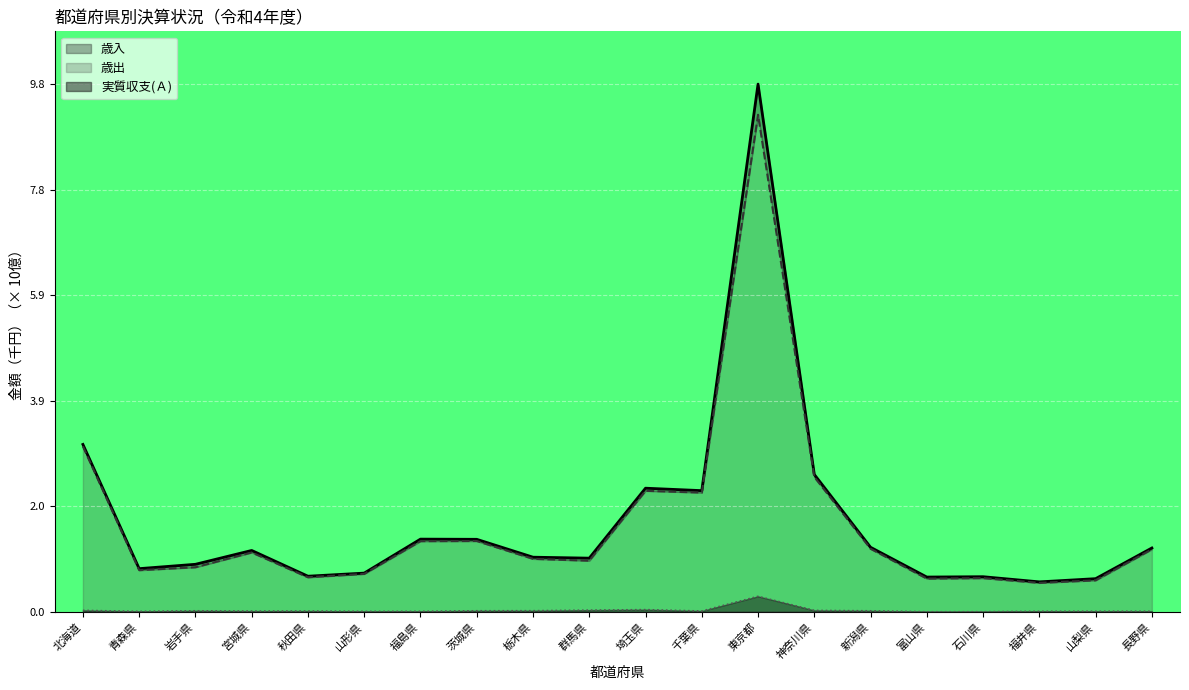

Which category has the lowest value across all series?

富山県